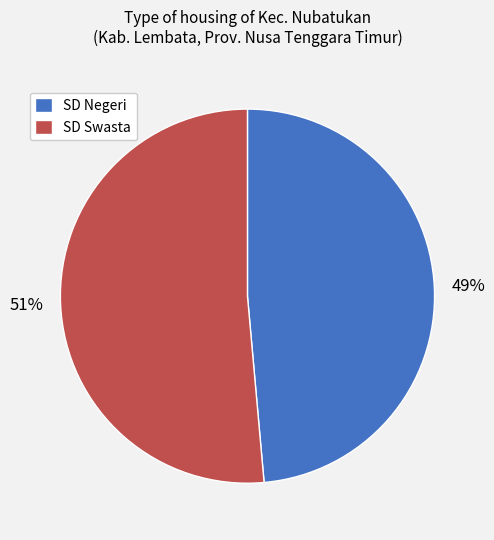

Rank the categories by value from lowest to highest.

SD Negeri, SD Swasta